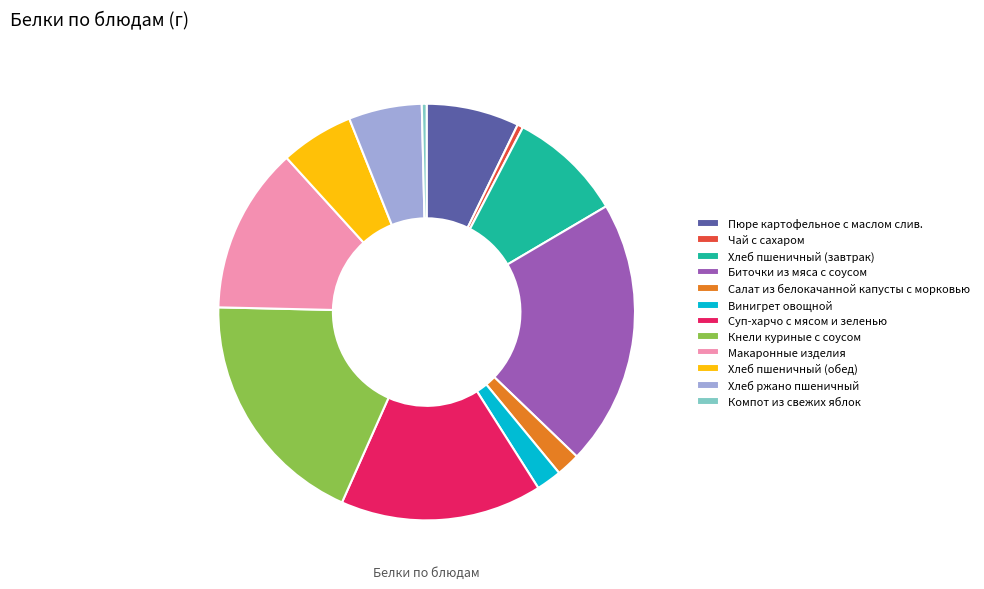

Is there any slice that represents more than half of the pie?

No